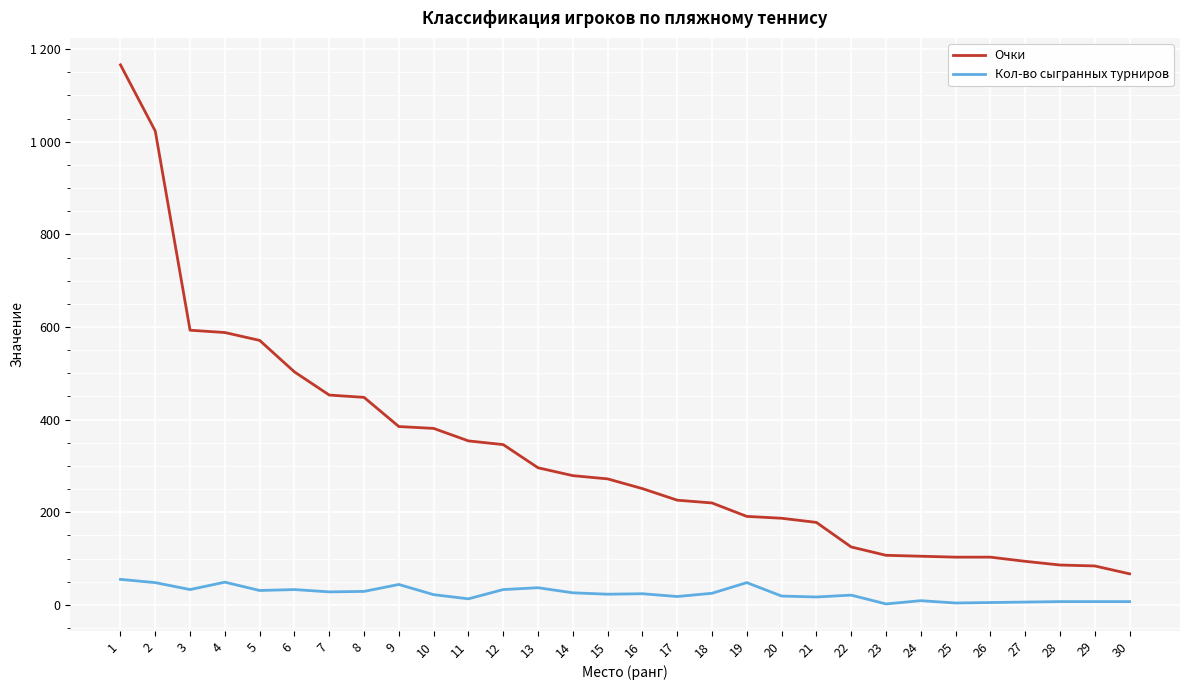

Which has a higher value, 10 or 3?

3